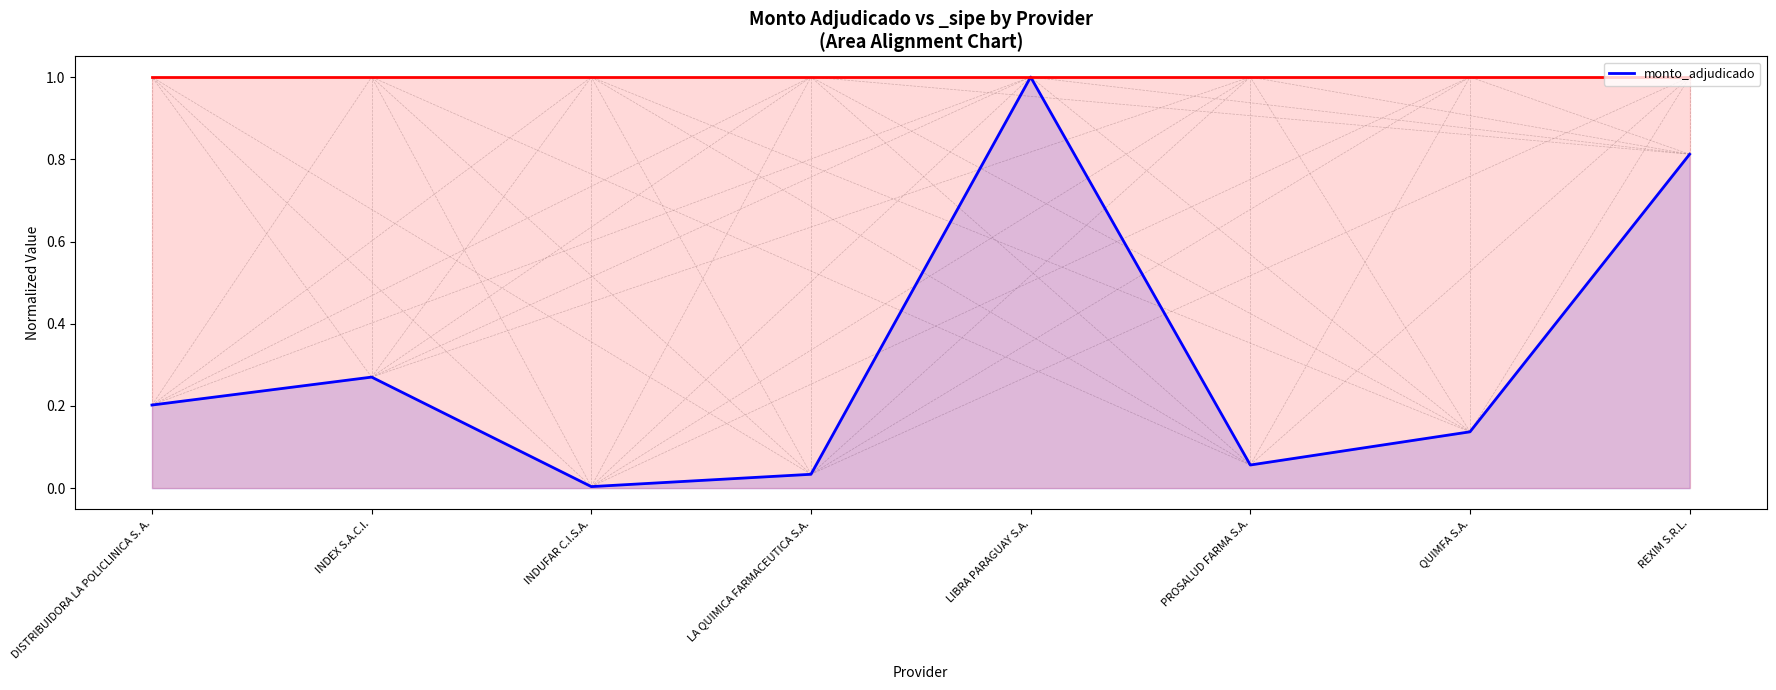

The chart shows a value of 1.4 at REXIM S.R.L.. True or false?

False